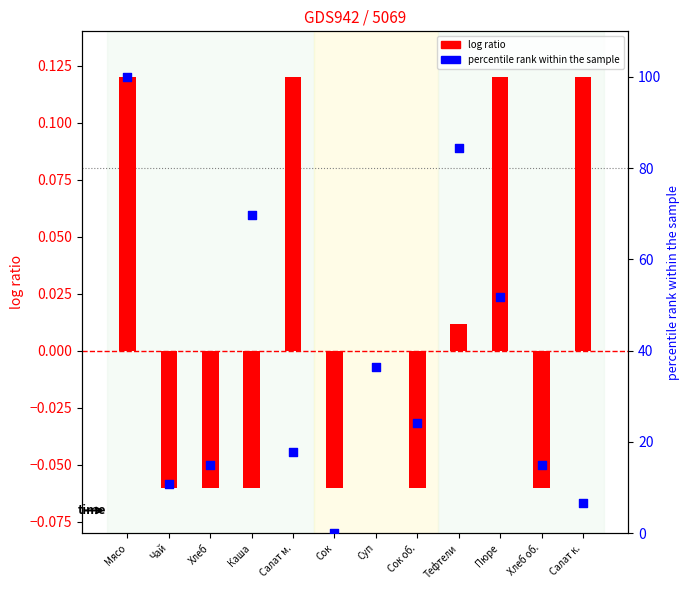

At which category is the sum across all series the highest?

Мясо